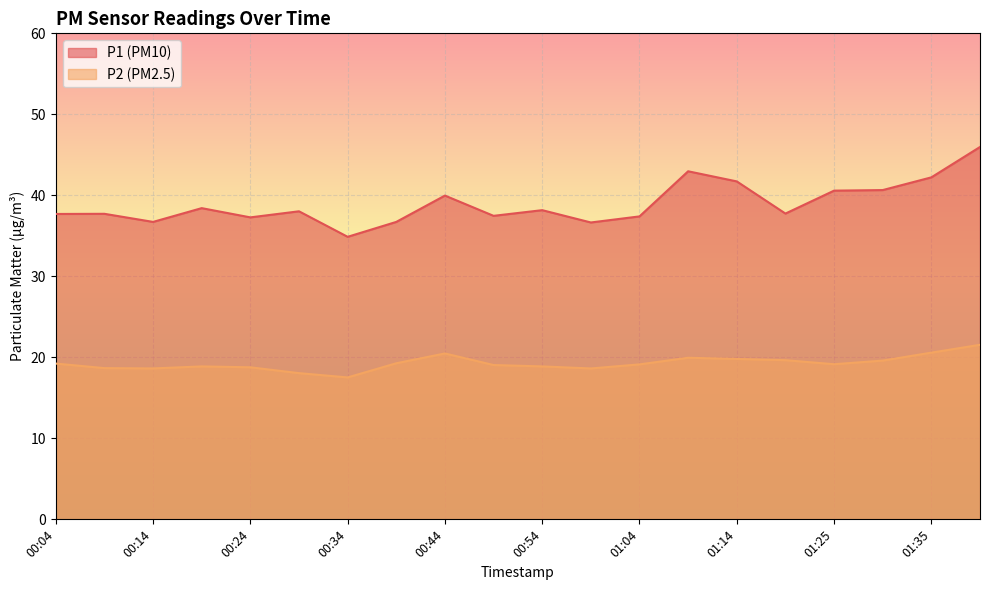

Rank the series by their average value, from lowest to highest.

P2, P1